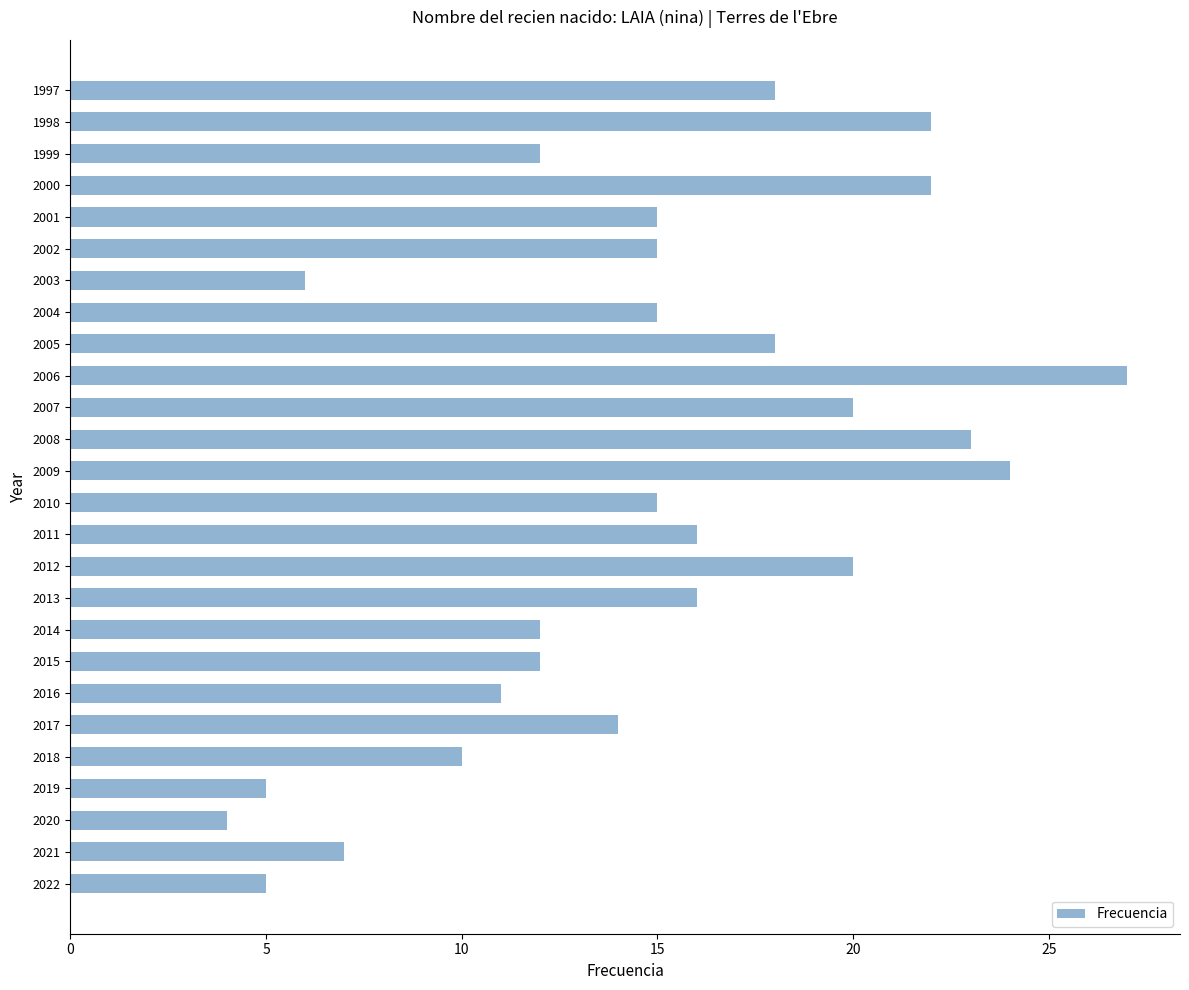

Reading top to bottom, what are all the values shown in this chart?

18	22	12	22	15	15	6	15	18	27	20	23	24	15	16	20	16	12	12	11	14	10	5	4	7	5